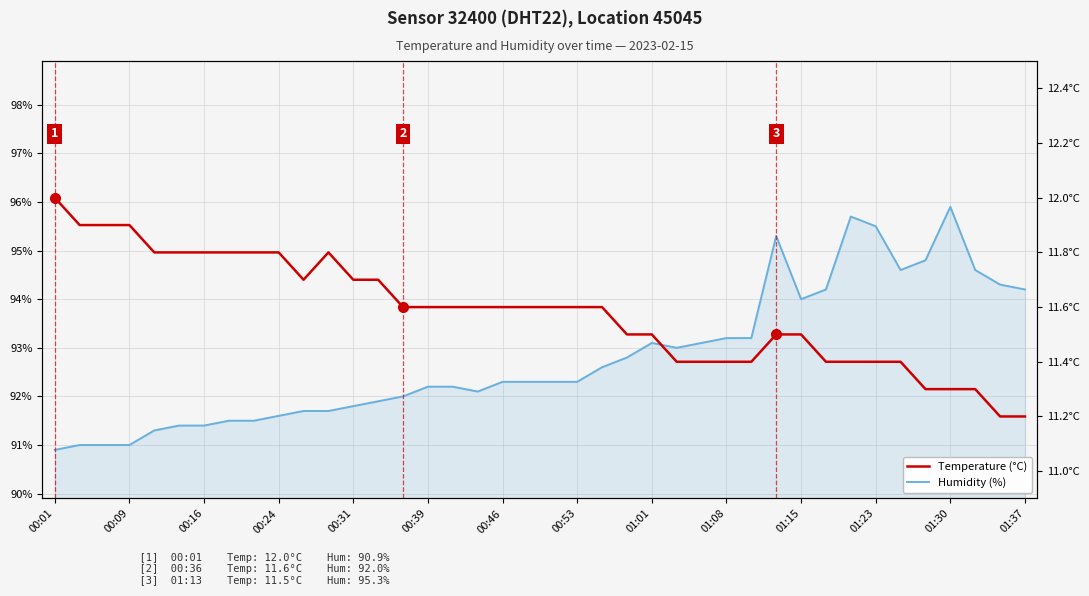

Rank the series by their maximum value, from lowest to highest.

Temperature (°C), Humidity (%)